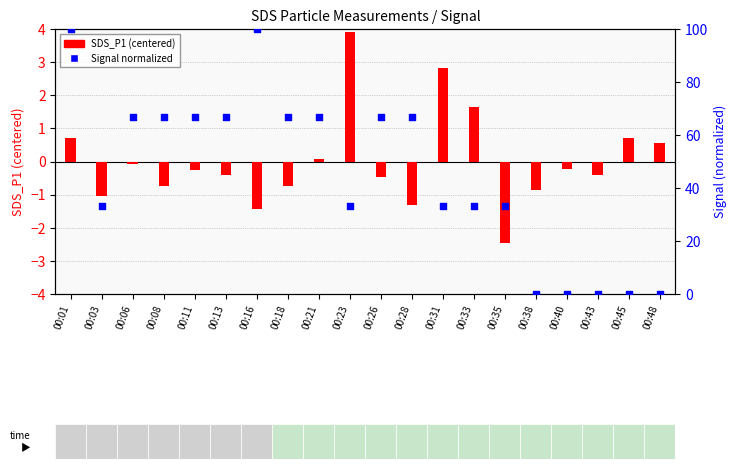

Which series has the largest Y range (max minus min)?

Signal (normalized 0-100)